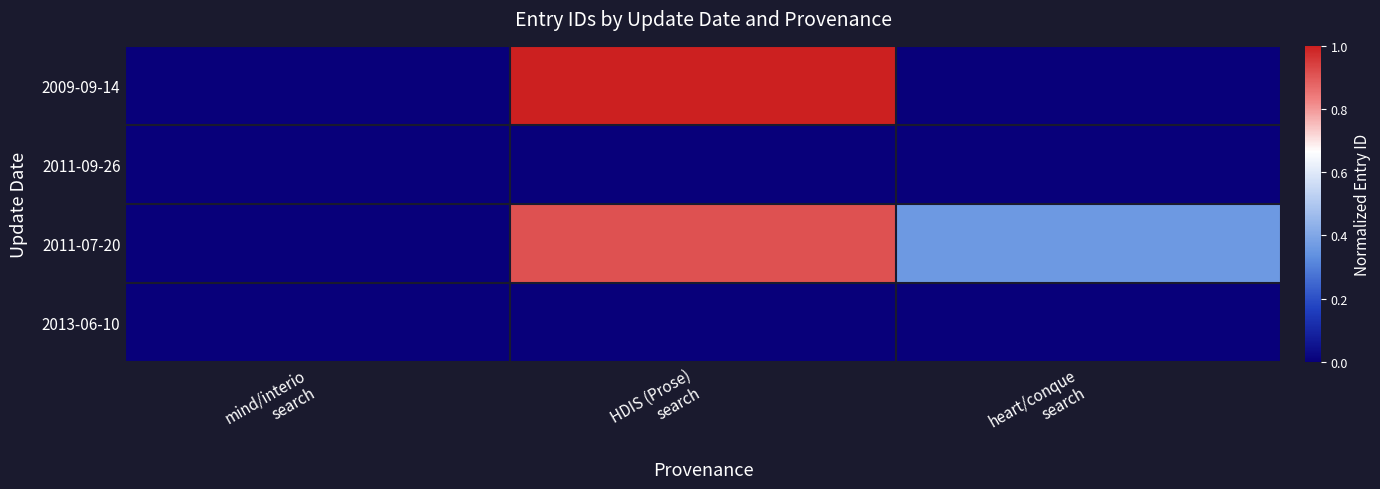

Rank the series at heart/conque search from lowest to highest value.

2009-09-14, 2011-09-26, 2013-06-10, 2011-07-20